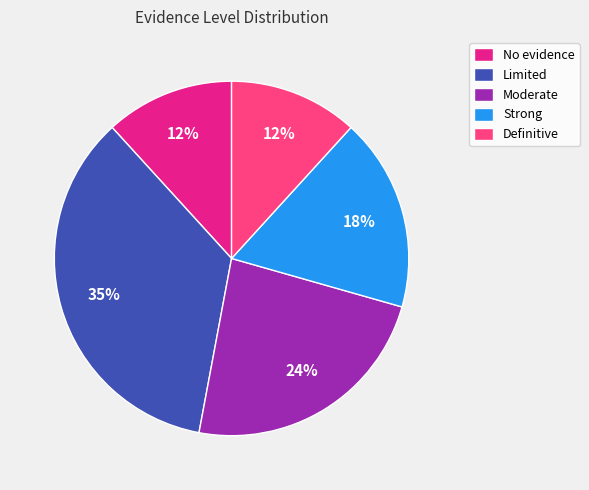

To the nearest percent, what portion does Moderate represent?

24%